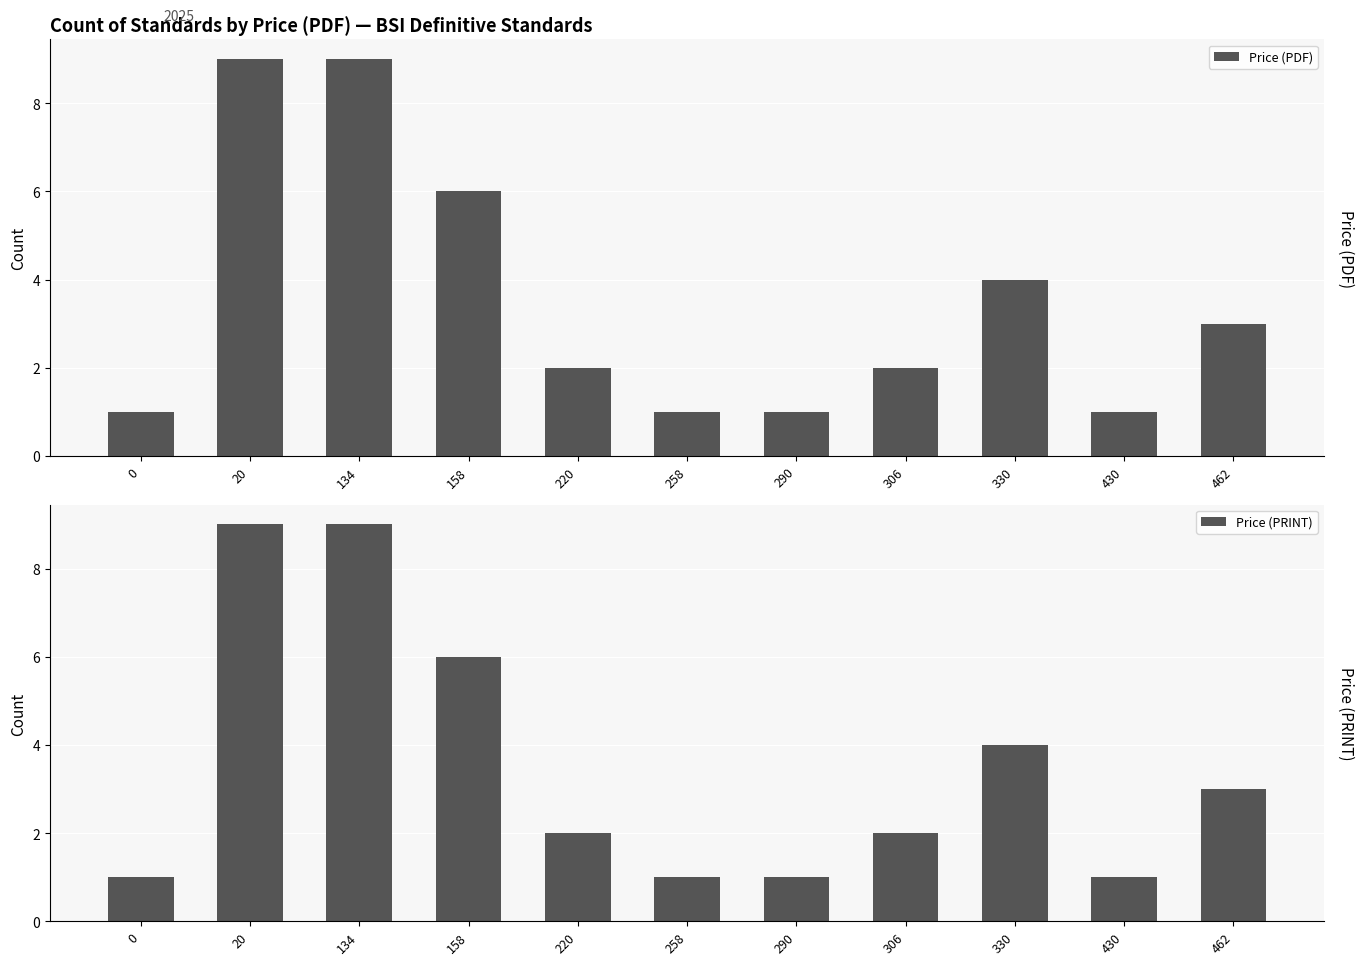

Count the number of data series in this chart.

2